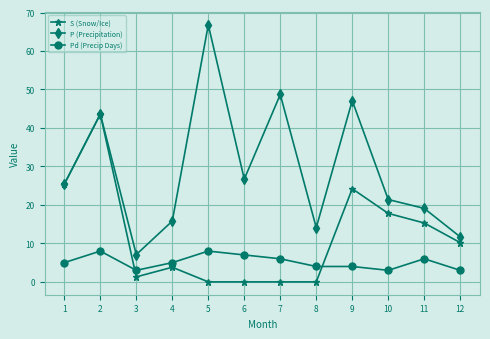

Between 3 and 9, which series saw the biggest shift?

P (Precipitation)